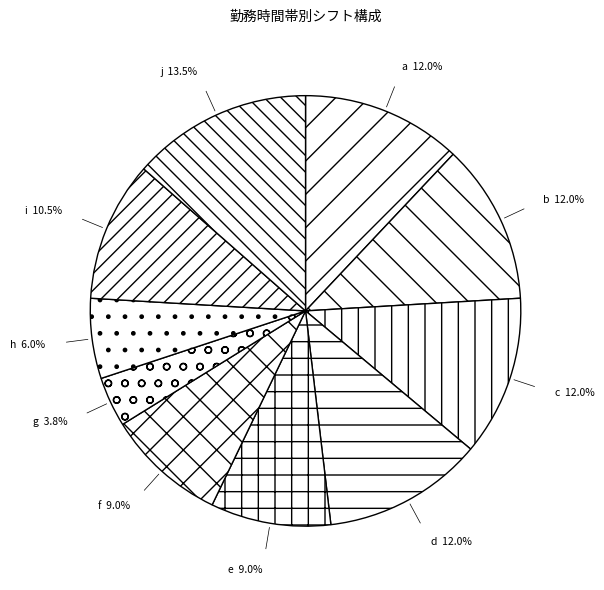

Do c and f together represent more than half of the pie?

No